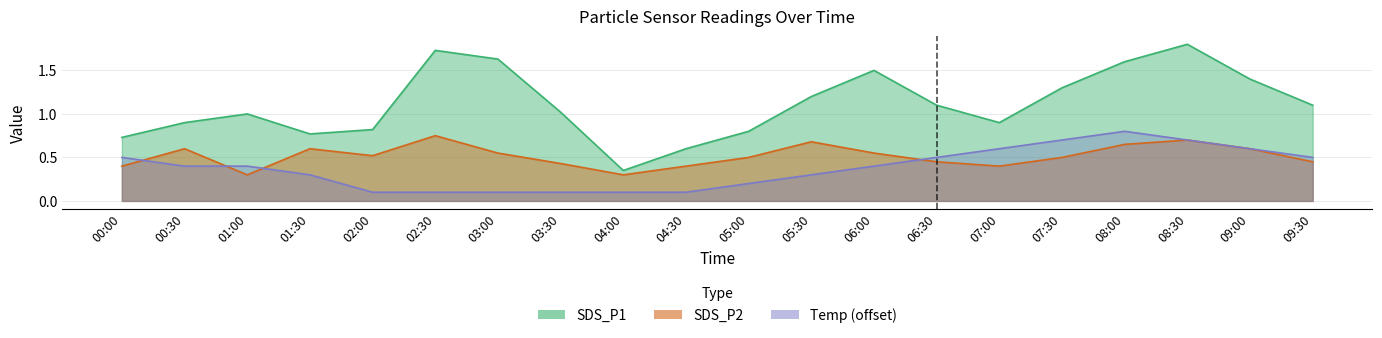

List the series in order of their peak value, lowest first.

SDS_P2, Temp, SDS_P1